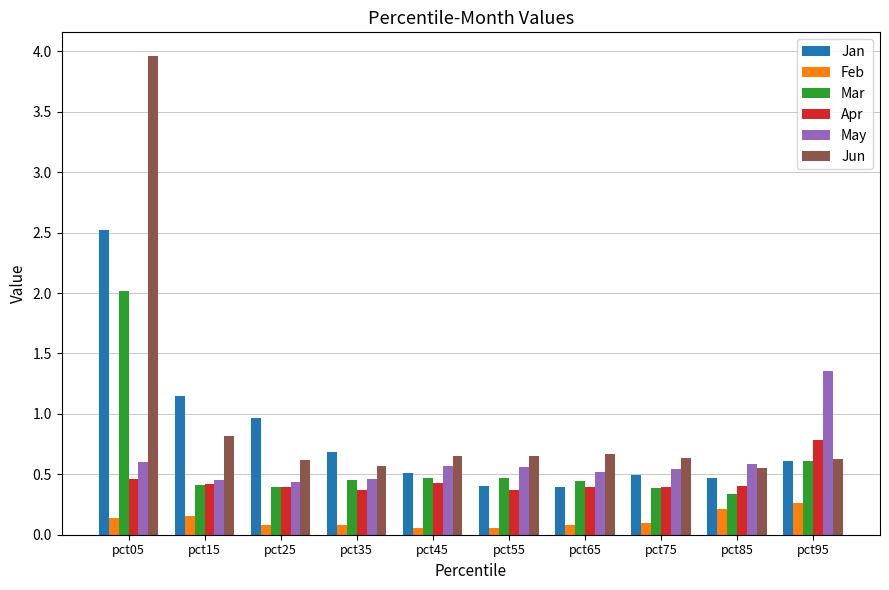

What is the total value across all series at pct55?

2.5